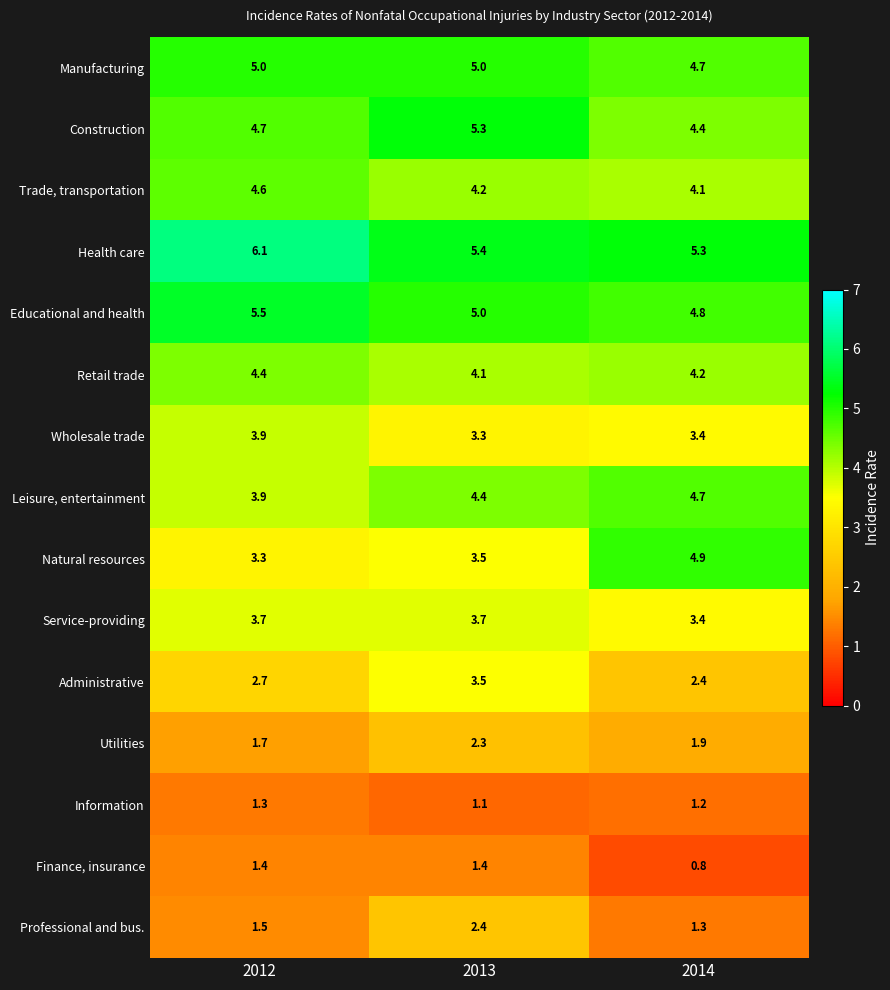

What is the sum of all Service-providing values?

10.8